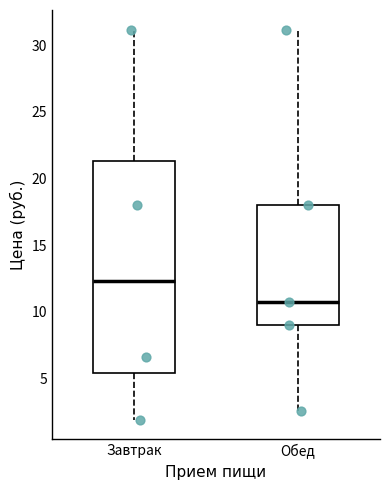

Reading left to right, transcribe this box plot: for each box, give where its median line is, the range the box spans, and where its two whiskers end, as read against the y-axis. The values are not printed on the chart, so give them approximately, as read against the axis.

Завтрак: median 12.5, box 5.5 to 21.5, whiskers 2.0 to 31.0
Обед: median 10.5, box 9.0 to 18.0, whiskers 2.5 to 31.0